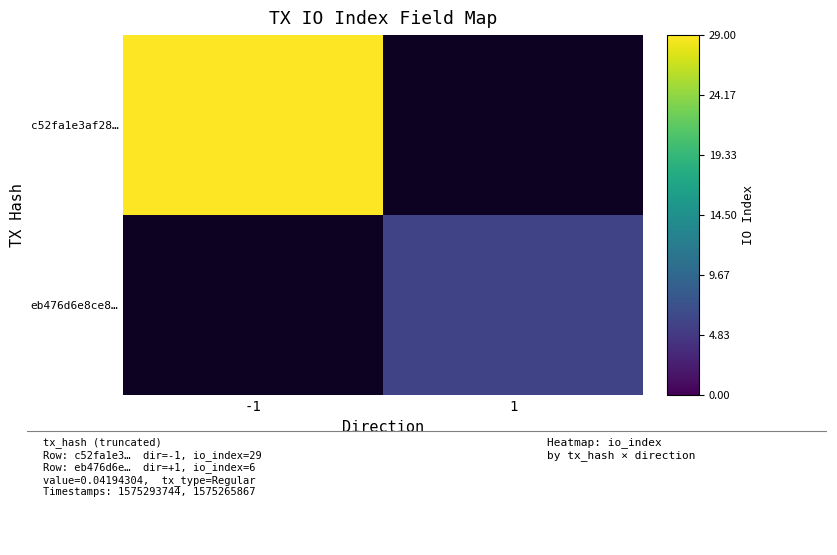

At -1, list the series in order from largest to smallest.

c52fa1e3af28…, eb476d6e8ce8…